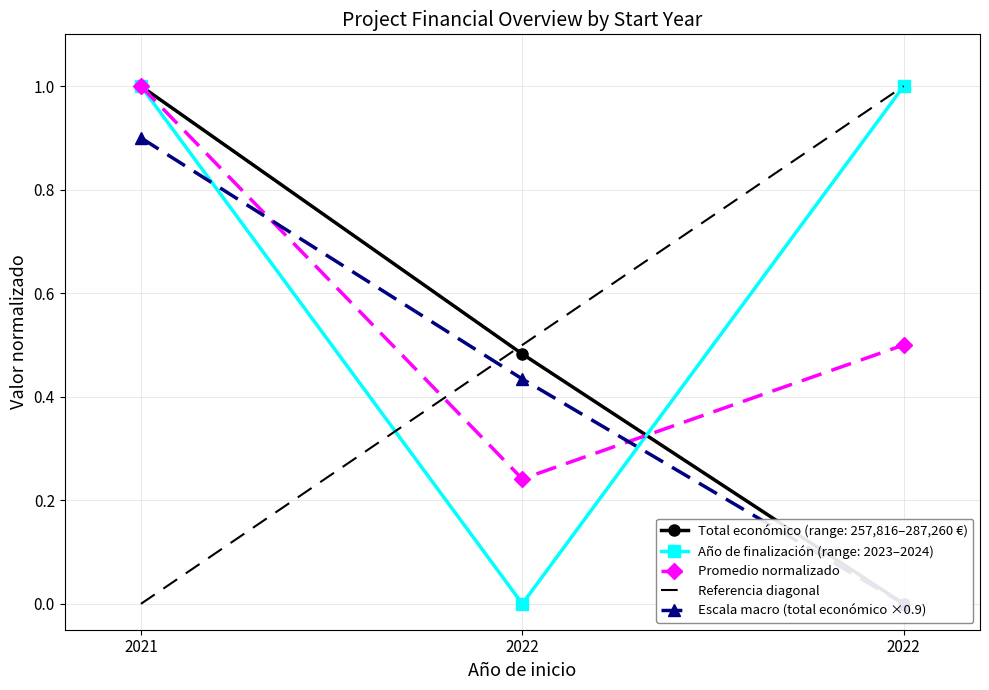

Is the value of Año de finalización at 2022 greater than the value of Total económico at 2022?

No